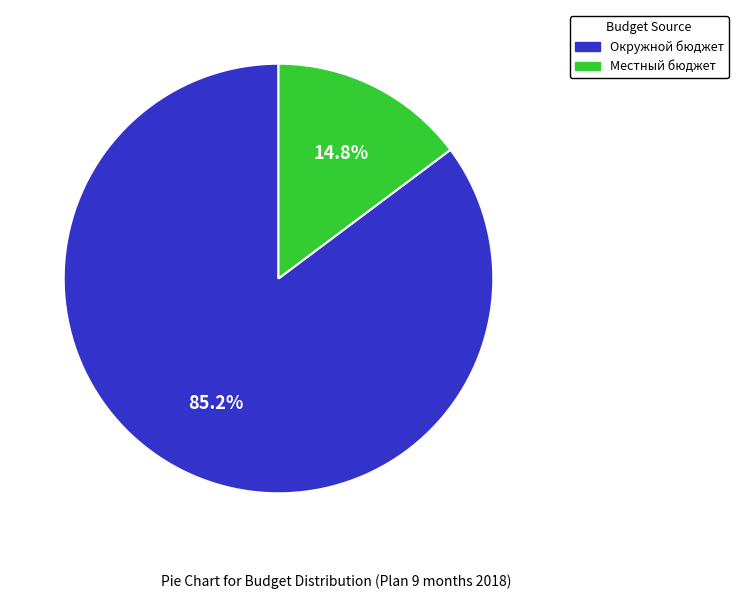

True or false: Местный бюджет accounts for 28% of the total.

False